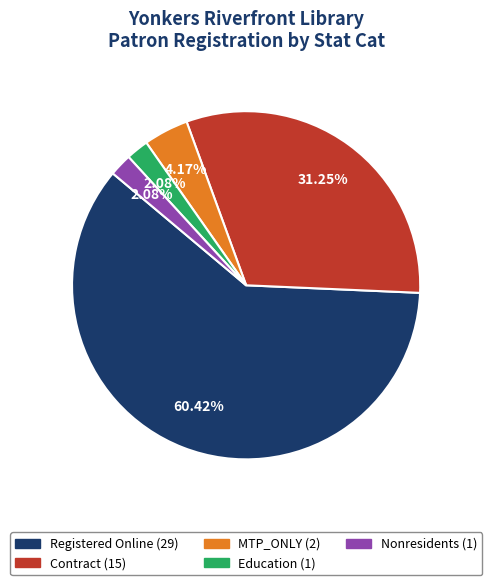

To the nearest percent, what is the average slice percentage?

20%